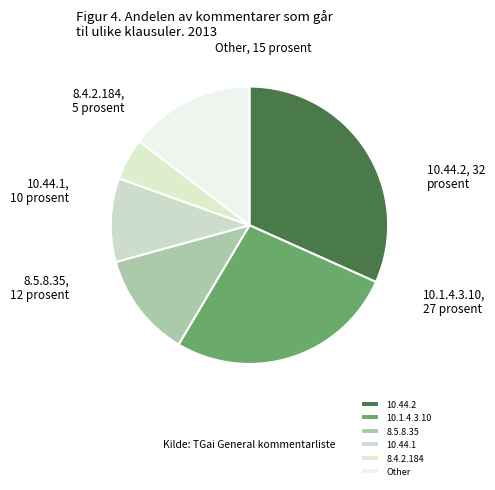

How many slices are in this pie chart?

6